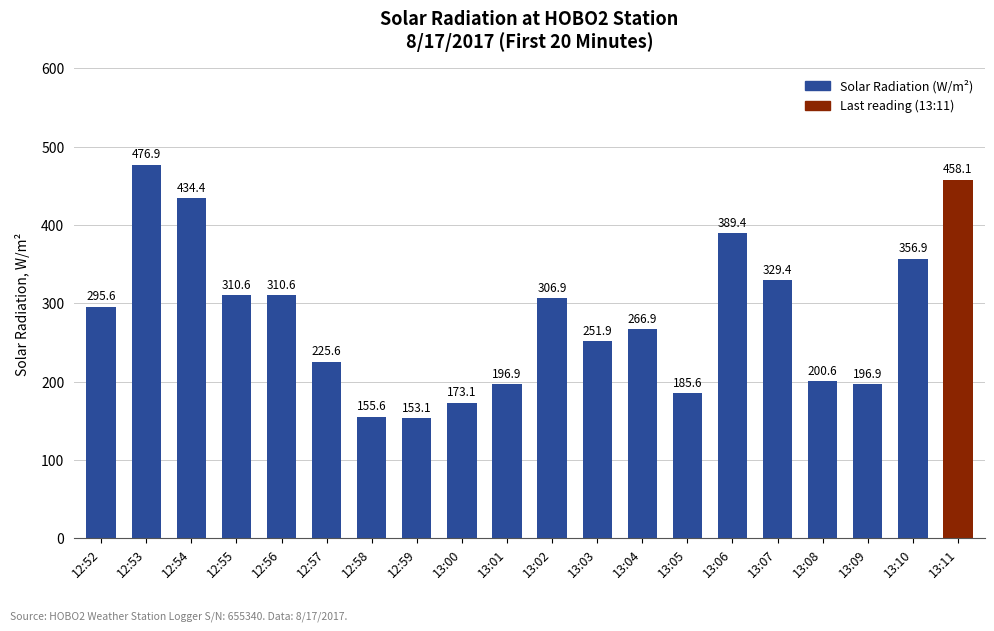

At which label does the data first exceed 295?

12:52